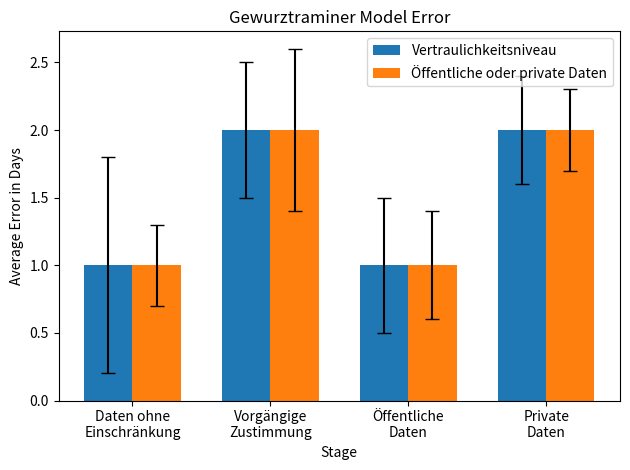

What is the sum of all Öffentliche oder private Daten values?

6